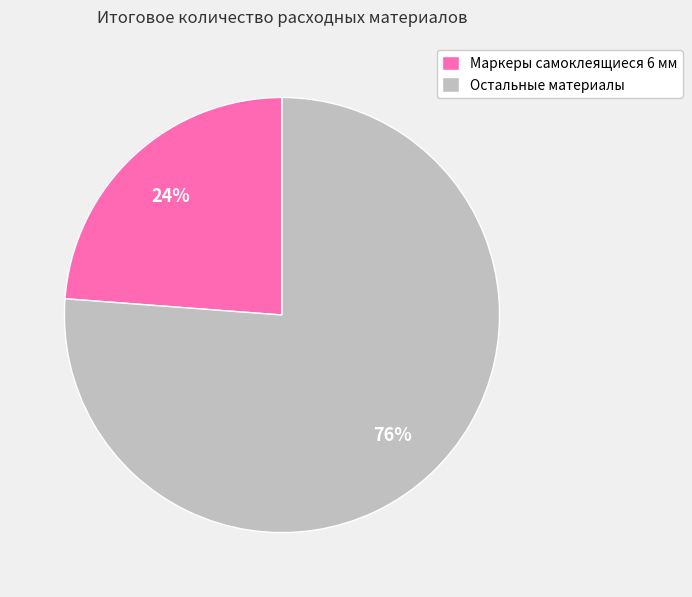

Which slice is the smallest?

Маркеры самоклеящиеся 6 мм